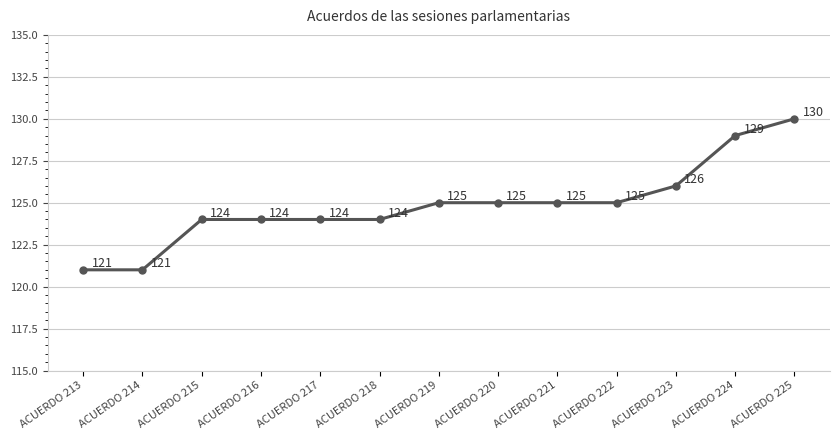

What is the smallest value displayed?

121